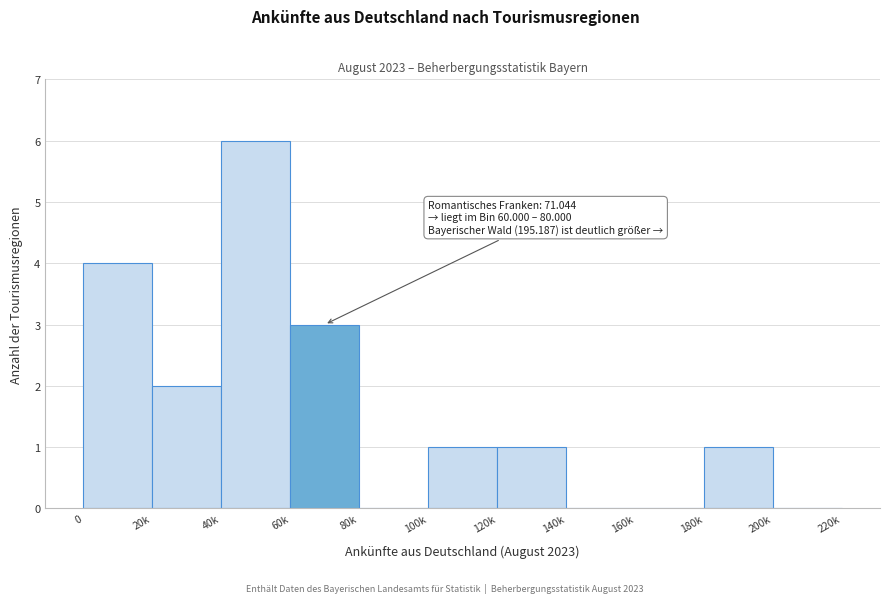

What is the maximum value shown in the chart?

6